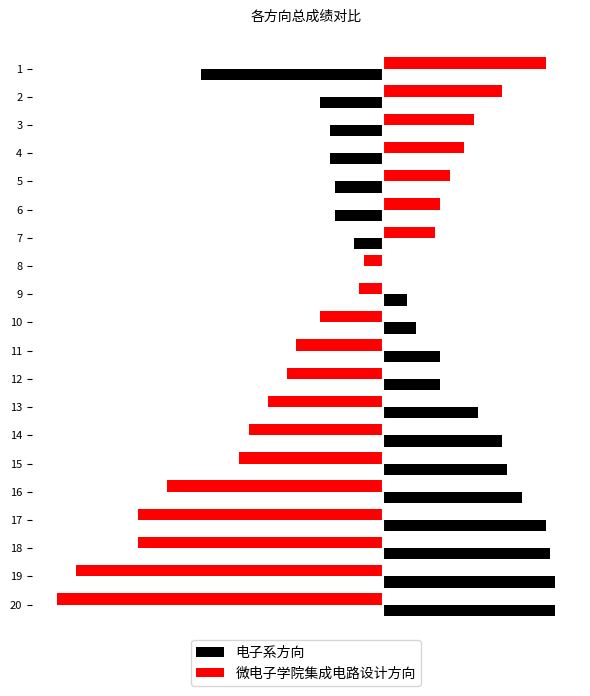

What are all the series names shown in the legend?

电子系方向, 微电子学院集成电路设计方向